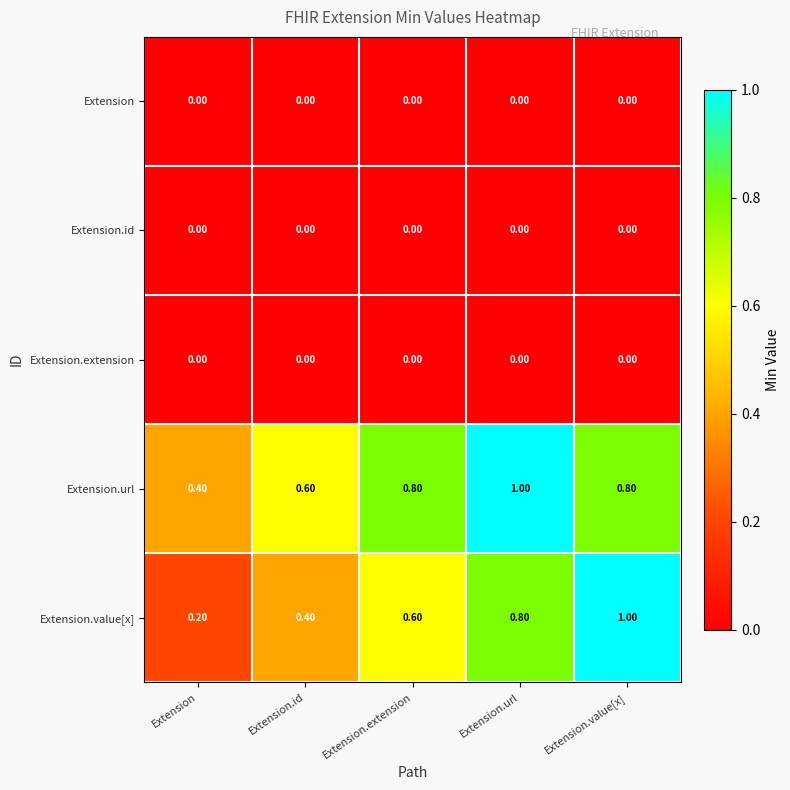

Which series has the largest total across all categories?

Extension.url